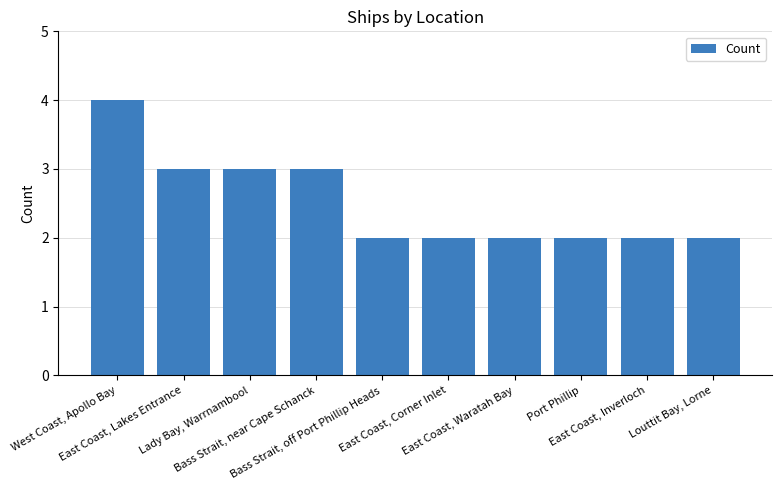

Approximately how many times larger is the value at Bass Strait, off Port Phillip Heads compared to Port Phillip?

1.0